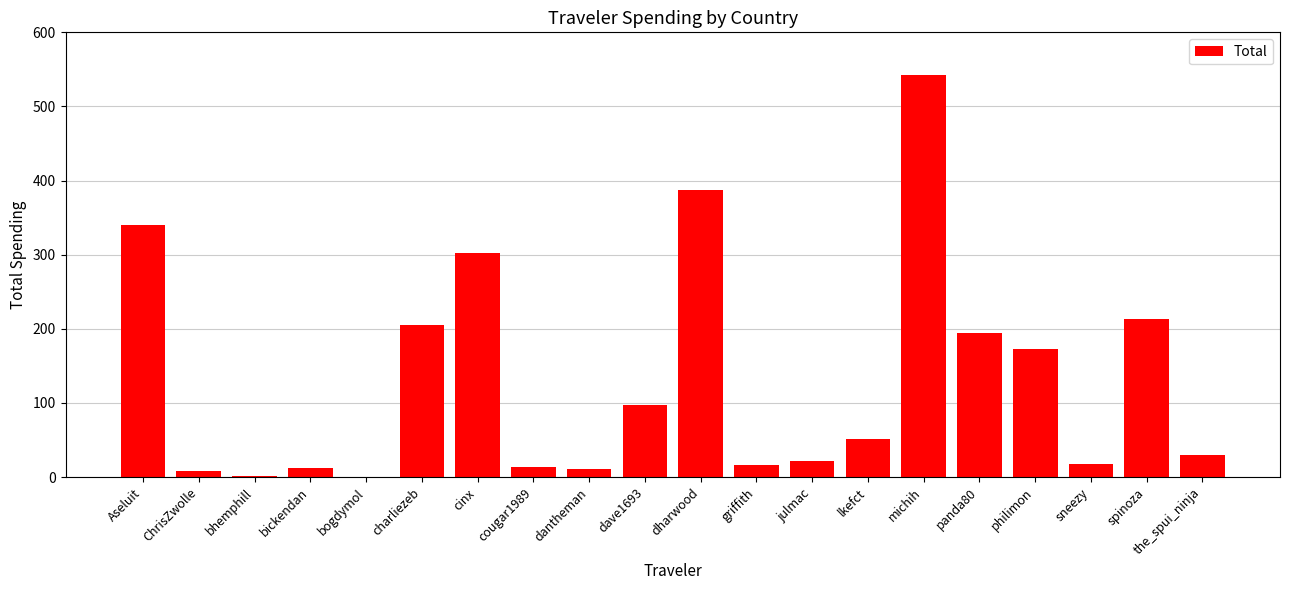

What value does the data have at dave1693?

97.8